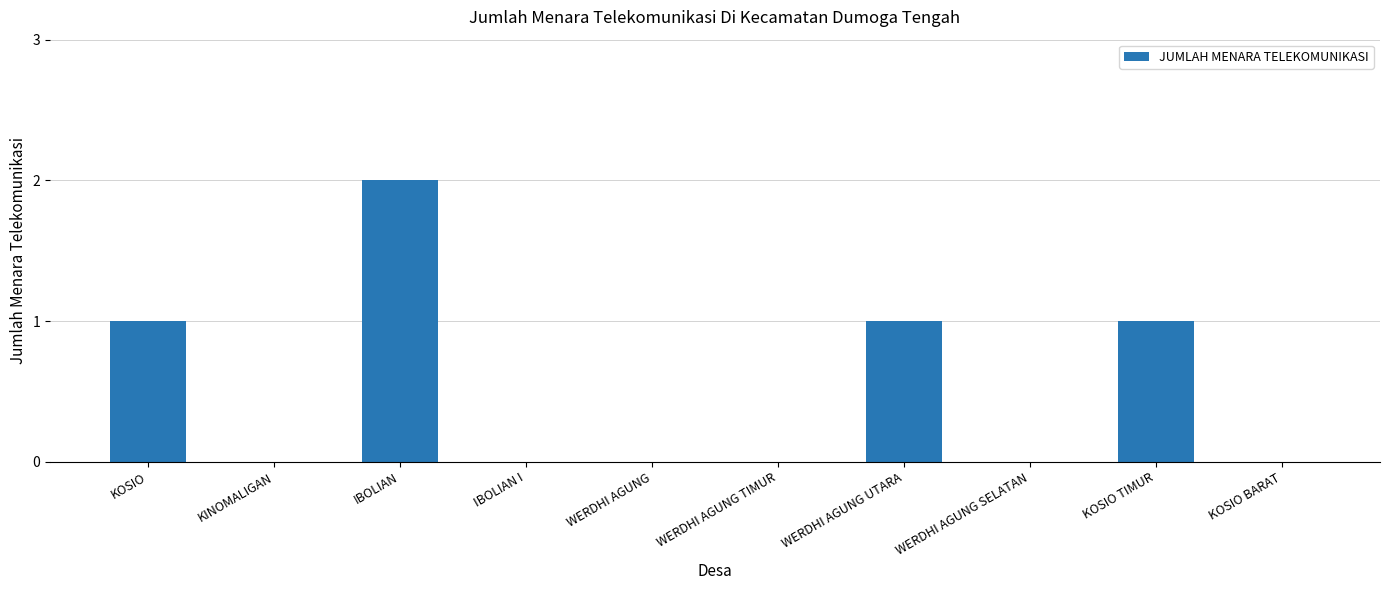

At which category does the chart reach its peak across all series?

IBOLIAN